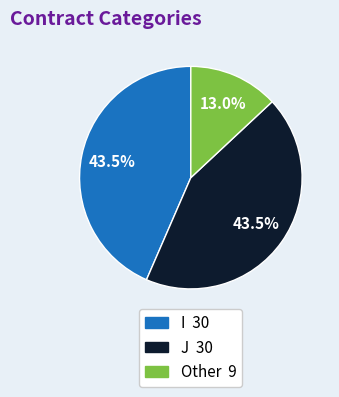

Does Other account for over 50% of the chart?

No